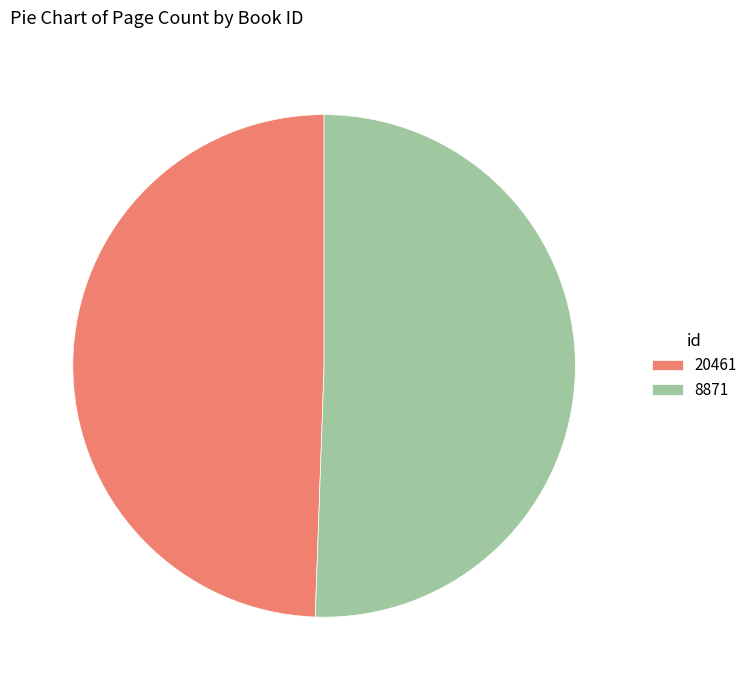

What is the smallest slice in the pie chart?

20461